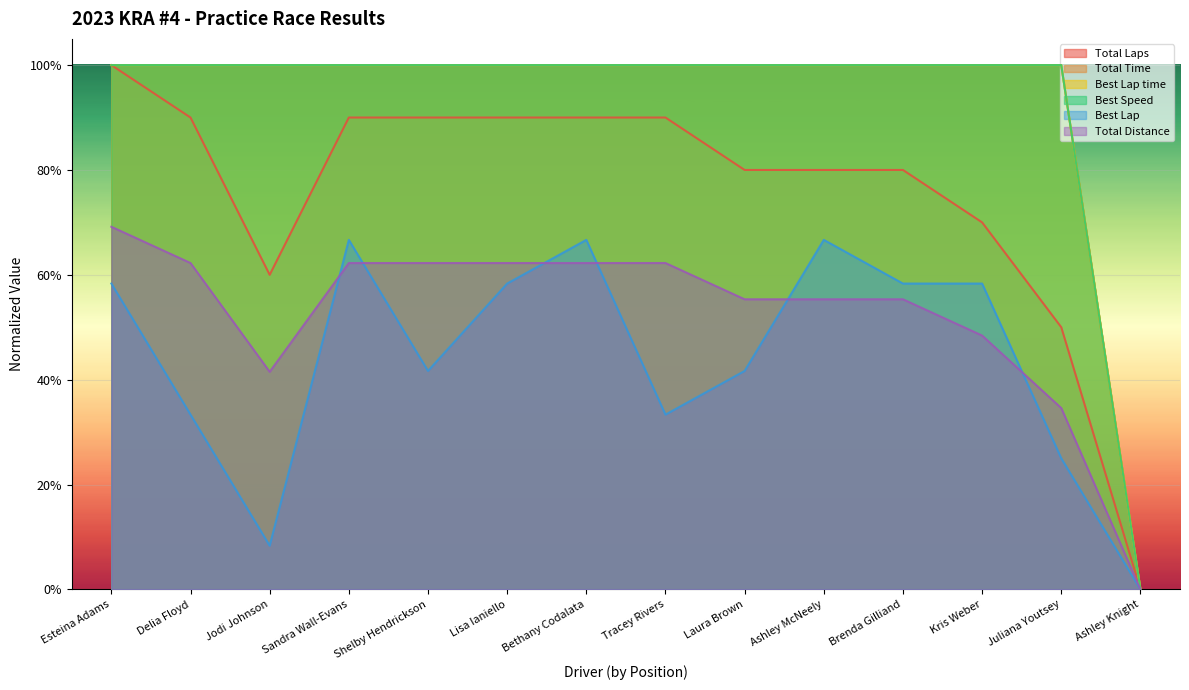

How many data points in Total Time are less than 1?

1